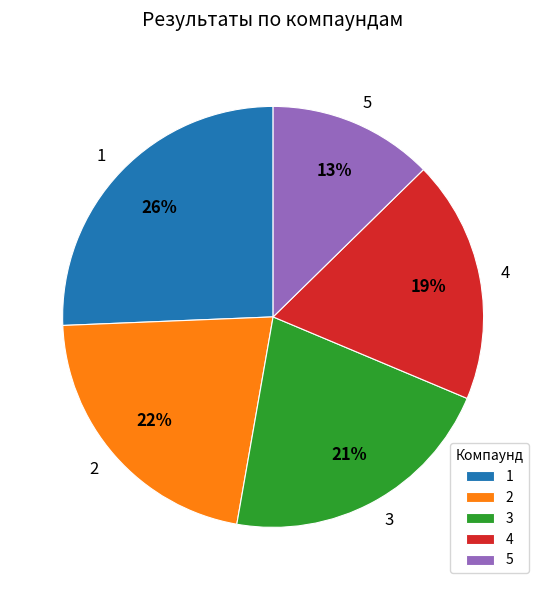

Is 5 the majority of the pie?

No